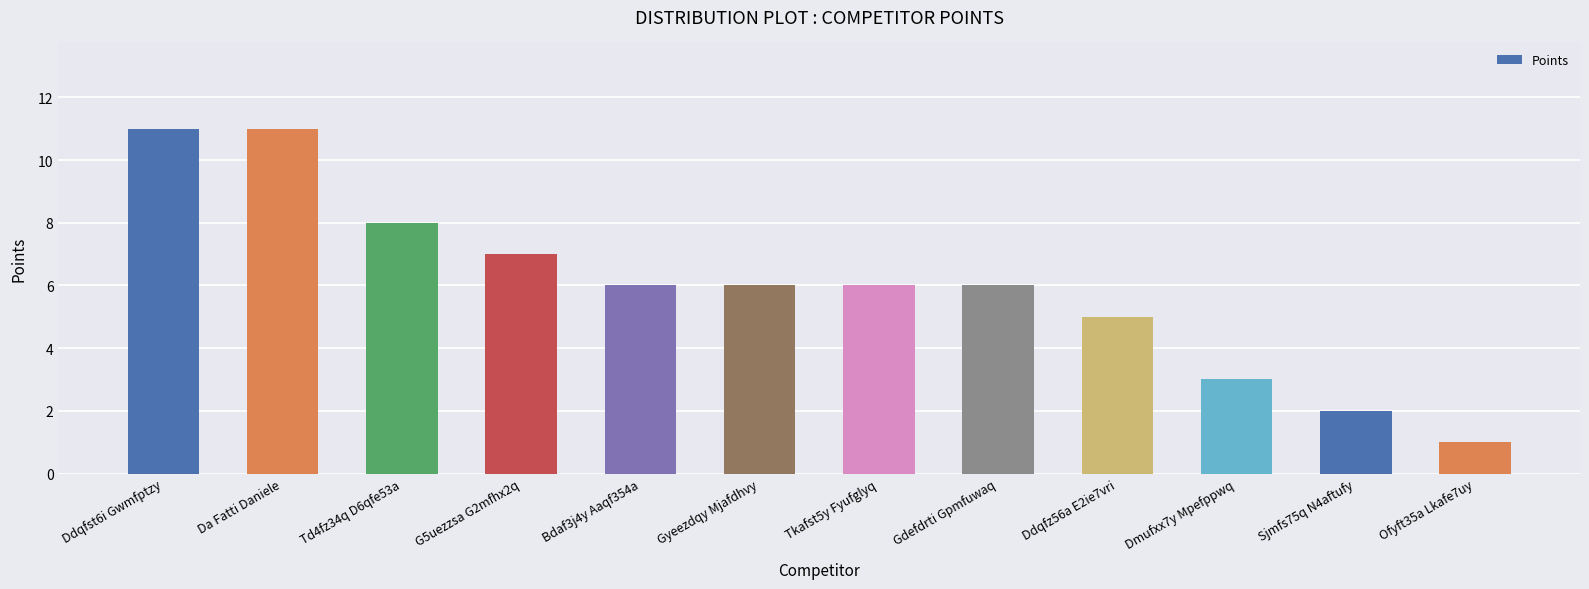

What is the difference between the maximum and minimum values?

10